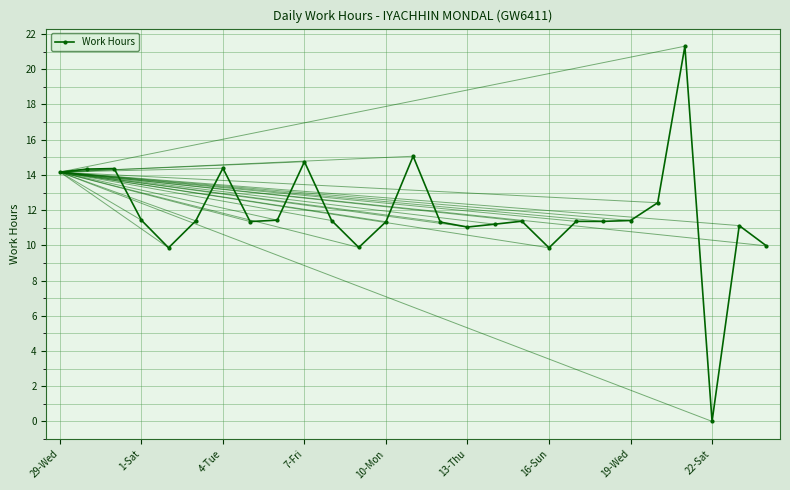

What is the average value?

11.8